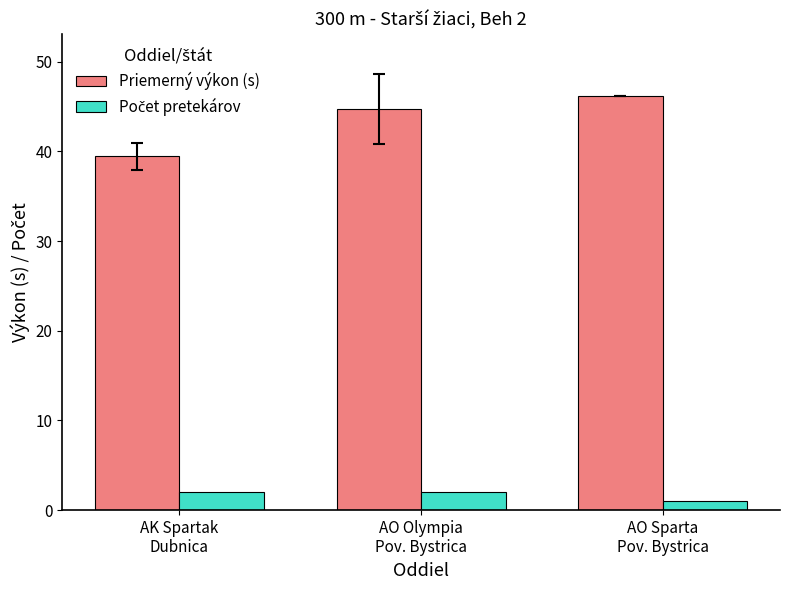

What is the maximum value shown in the chart?

46.2